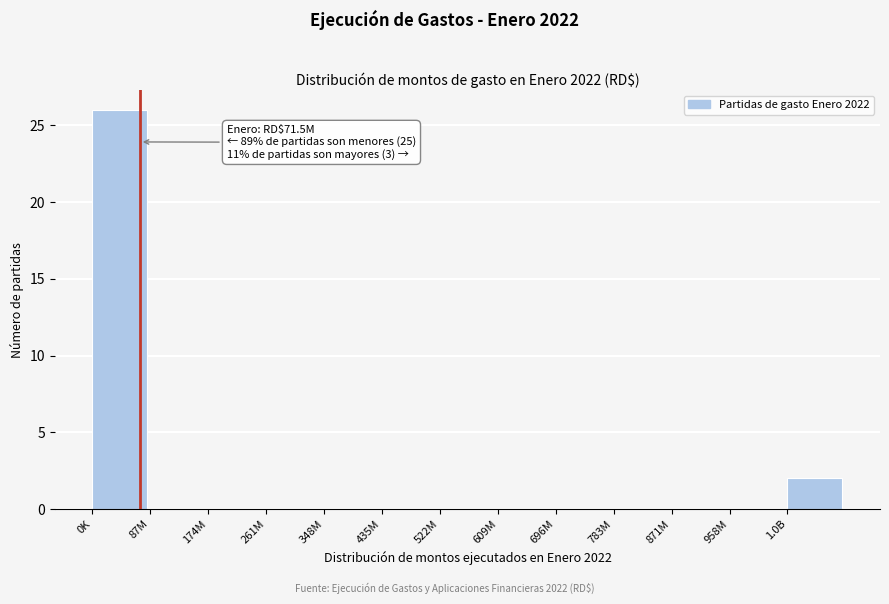

Reading right to left, extract all data points from this chart.

1.0B=2	958M=0	871M=0	783M=0	696M=0	609M=0	522M=0	435M=0	348M=0	261M=0	174M=0	87M=0	0K=26